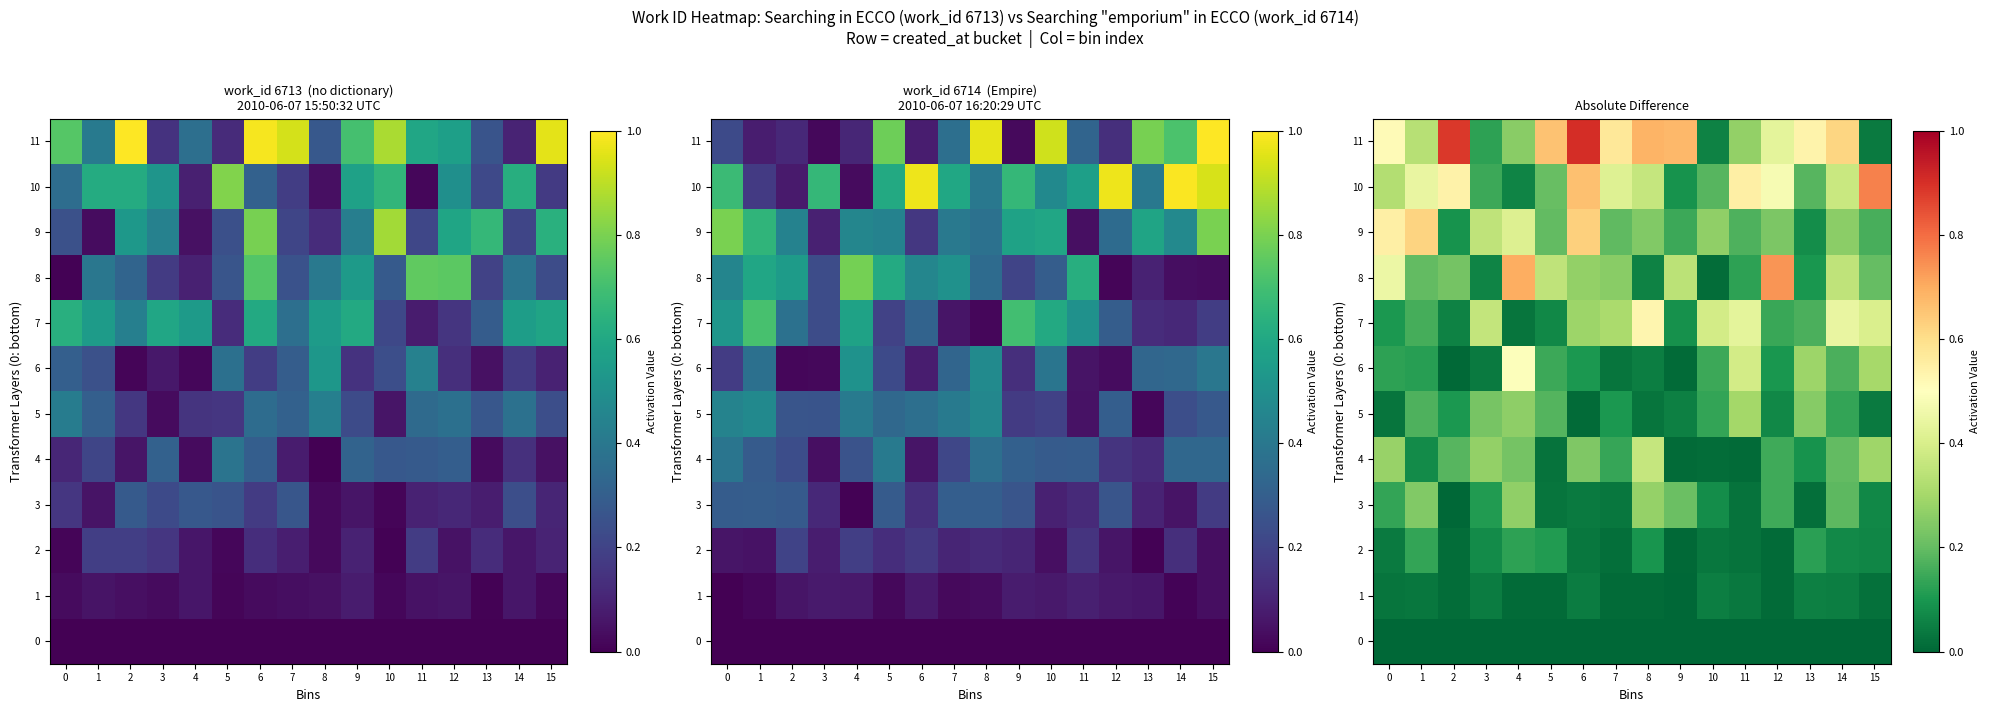

What is the highest value of the 11 series?

0.9